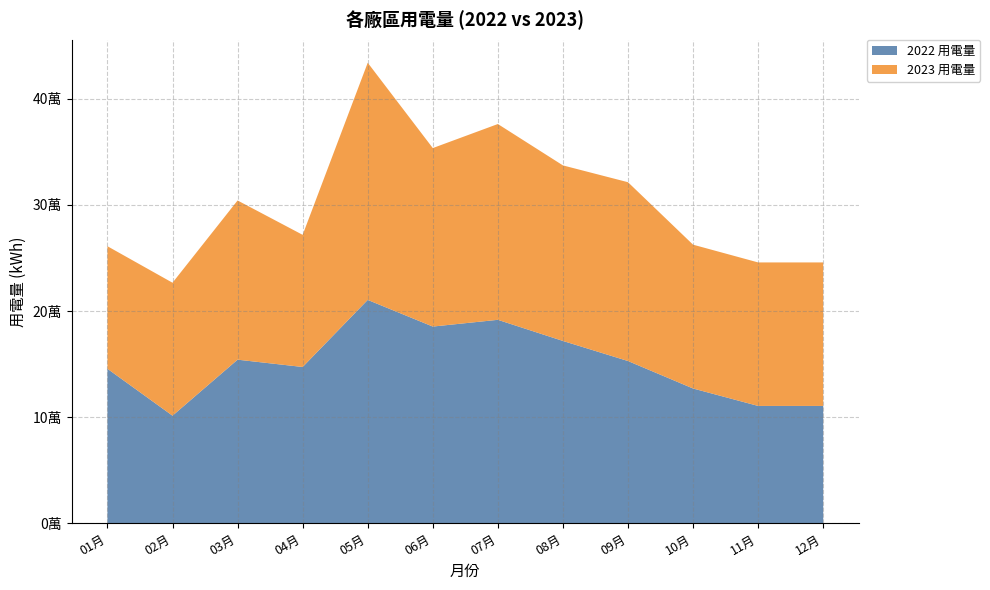

Reading left to right, extract all data points from this chart.

2022 用電量: 145560.6	101351.5	154144.3	147259.8	210479.7	185358.1	191718.5	171797.0	152864.4	126978.0	110548.9	110548.9
2023 用電量: 115521.0	125315.0	150055.3	124544.0	223541.0	168240.0	184541.0	165458.0	168541.0	135555.0	135247.0	135247.0